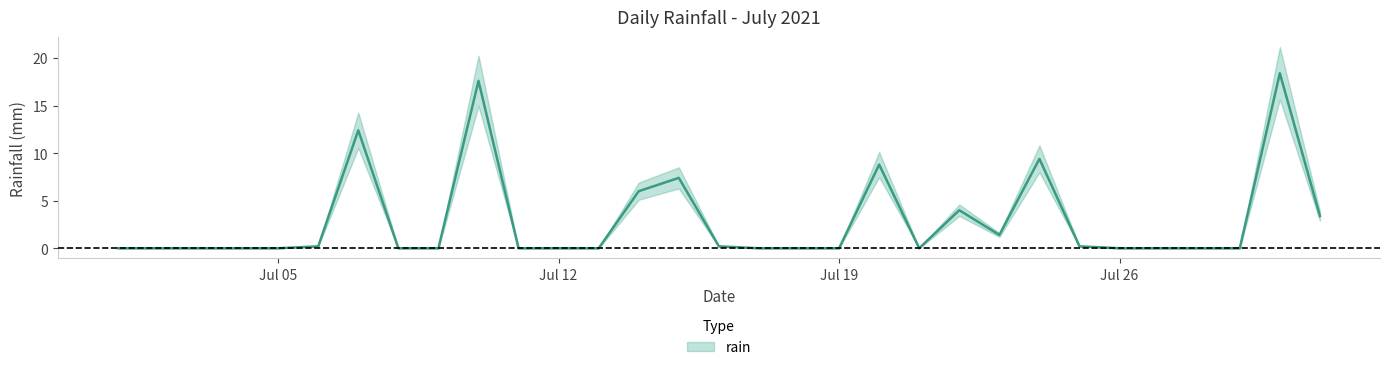

The chart shows a value of 5.3 at 2021-07-22. True or false?

False